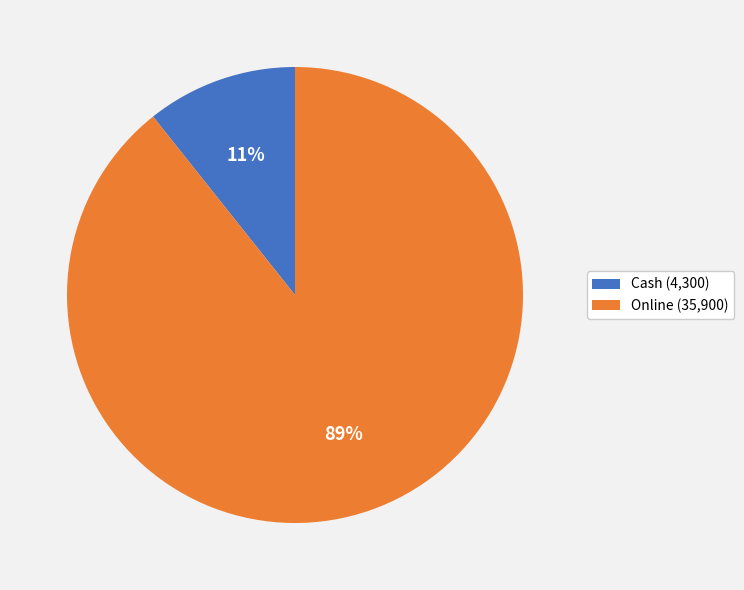

Which has a higher value, Online or Cash?

Online